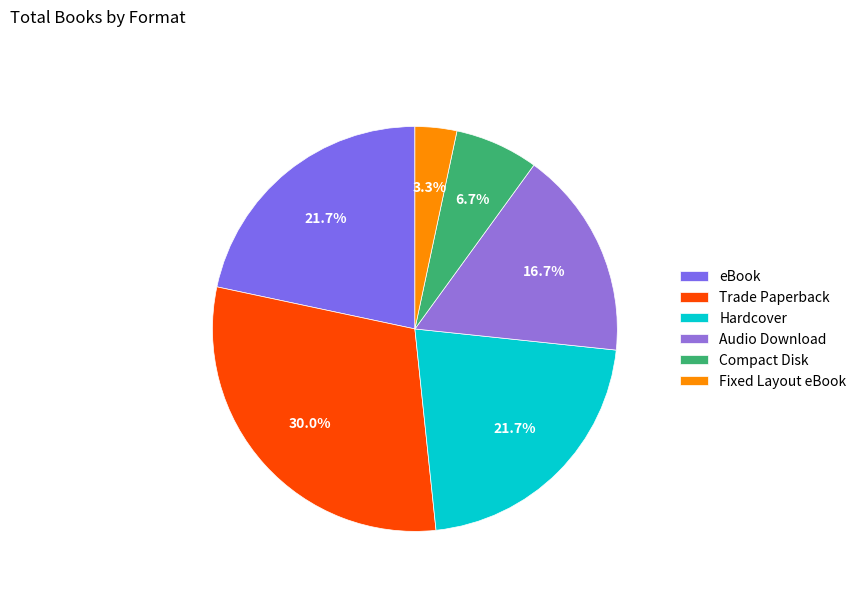

Between Fixed Layout eBook and Hardcover, which is larger?

Hardcover